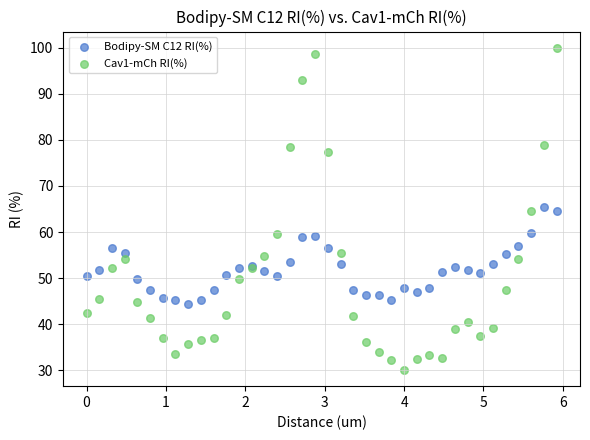

What are all the series names shown in the legend?

Bodipy-SM C12 RI(%), Cav1-mCh RI(%)